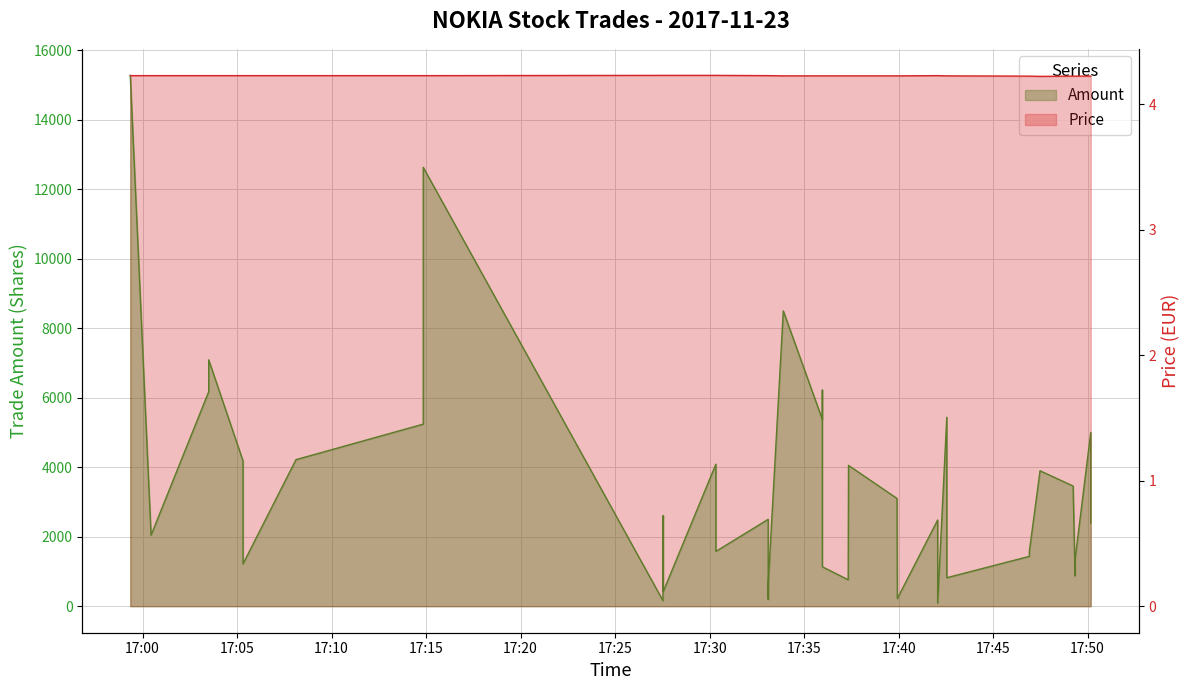

Does the chart display data point markers on the line(s)?

No